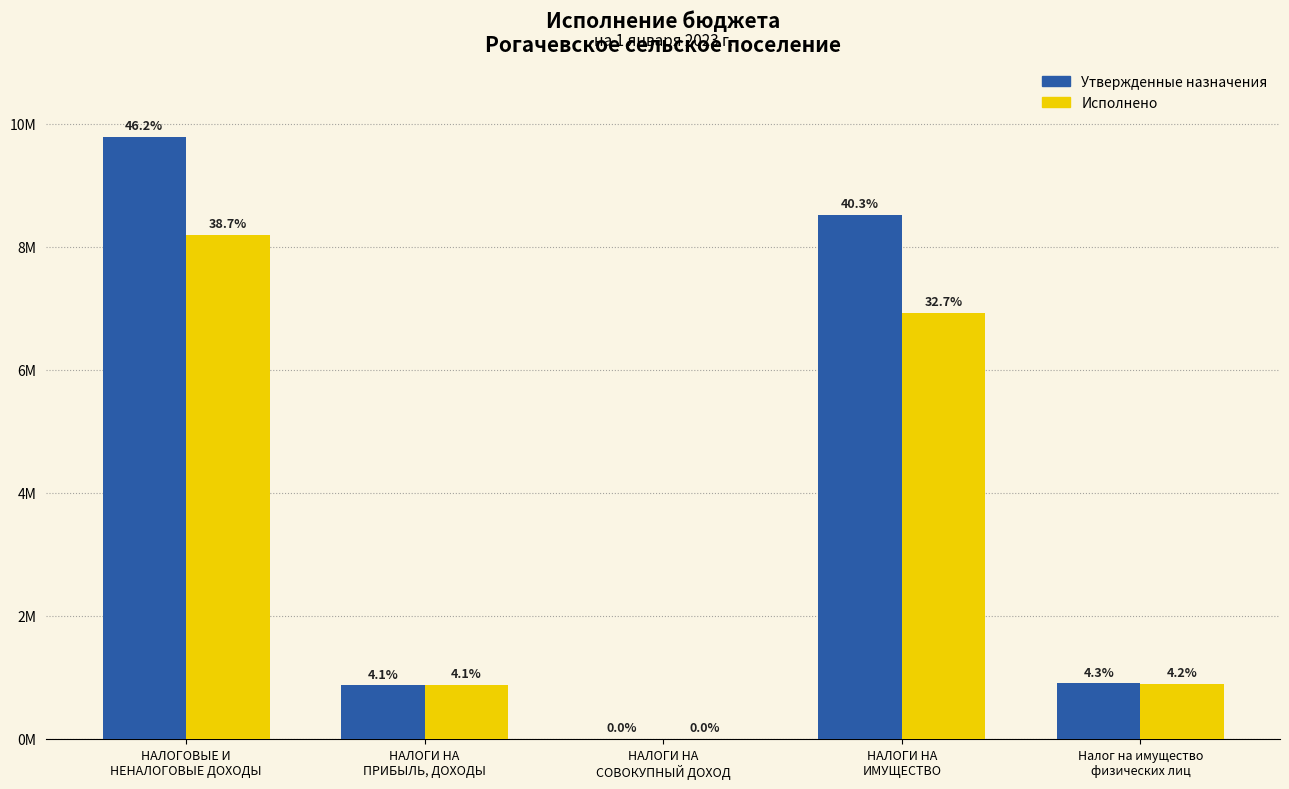

What is the label of the 1st bar from the right?

Налог на имущество
физических лиц